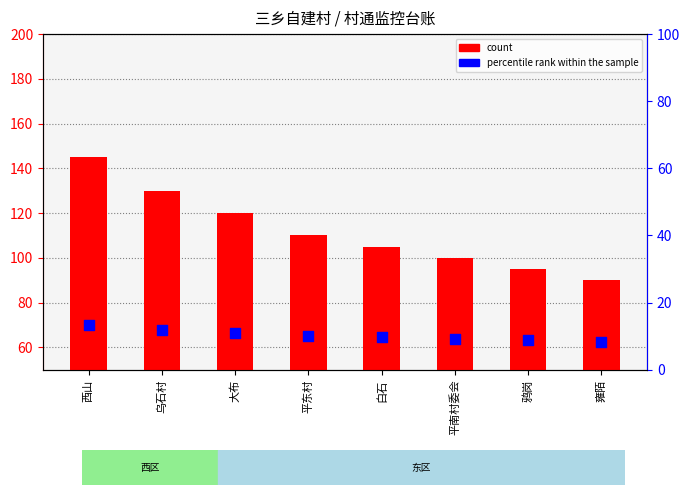

What is the total value across all series at 白石?

114.6